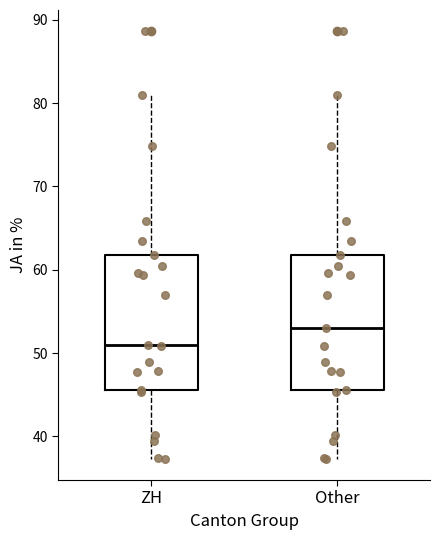

Reading left to right, transcribe this box plot: for each box, give where its median line is, the range the box spans, and where its two whiskers end, as read against the y-axis. The values are not printed on the chart, so give them approximately, as read against the axis.

ZH: median 51, box 46 to 62, whiskers 37 to 81
Other: median 53, box 46 to 62, whiskers 37 to 81